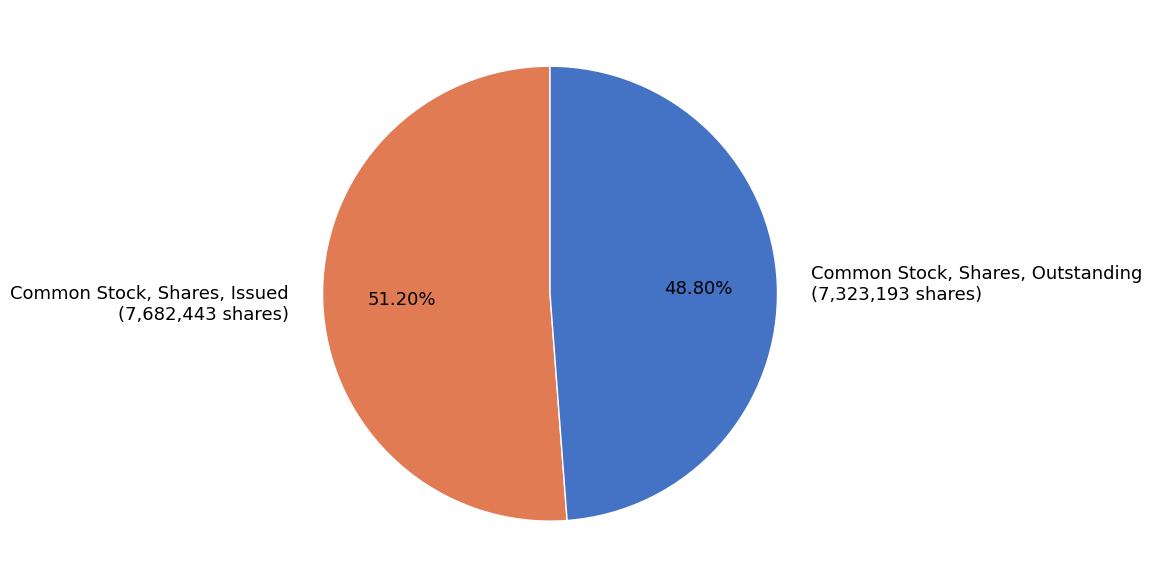

Is there any slice that represents more than half of the pie?

Yes